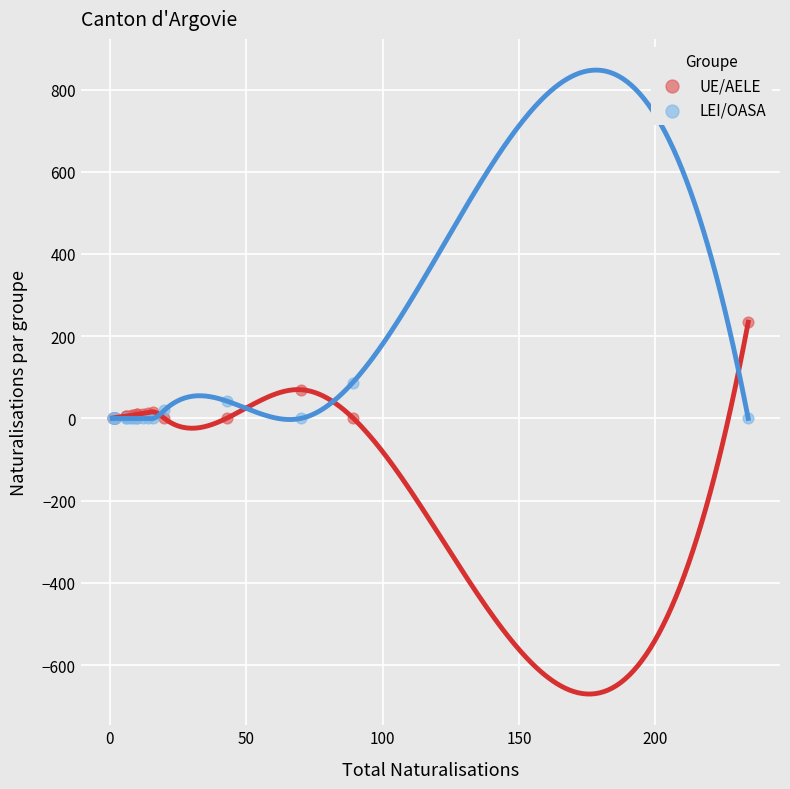

Across all series, what Y value is closest to 117?

87